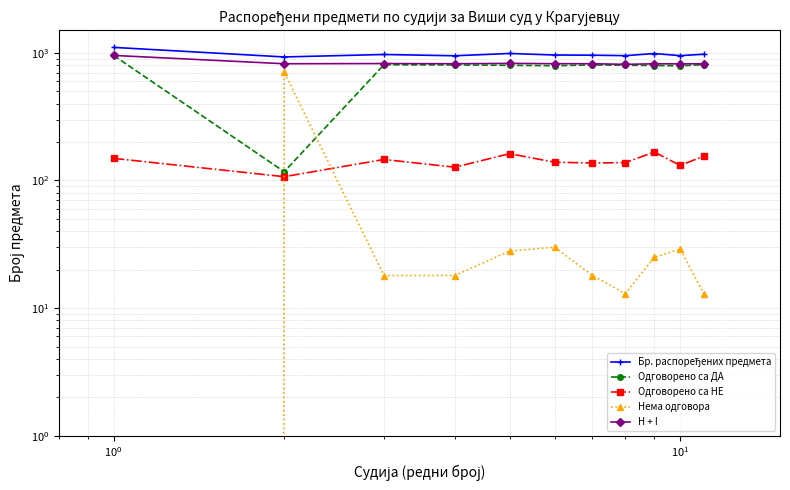

Which series has the largest range (max minus min)?

Одговорено са ДА